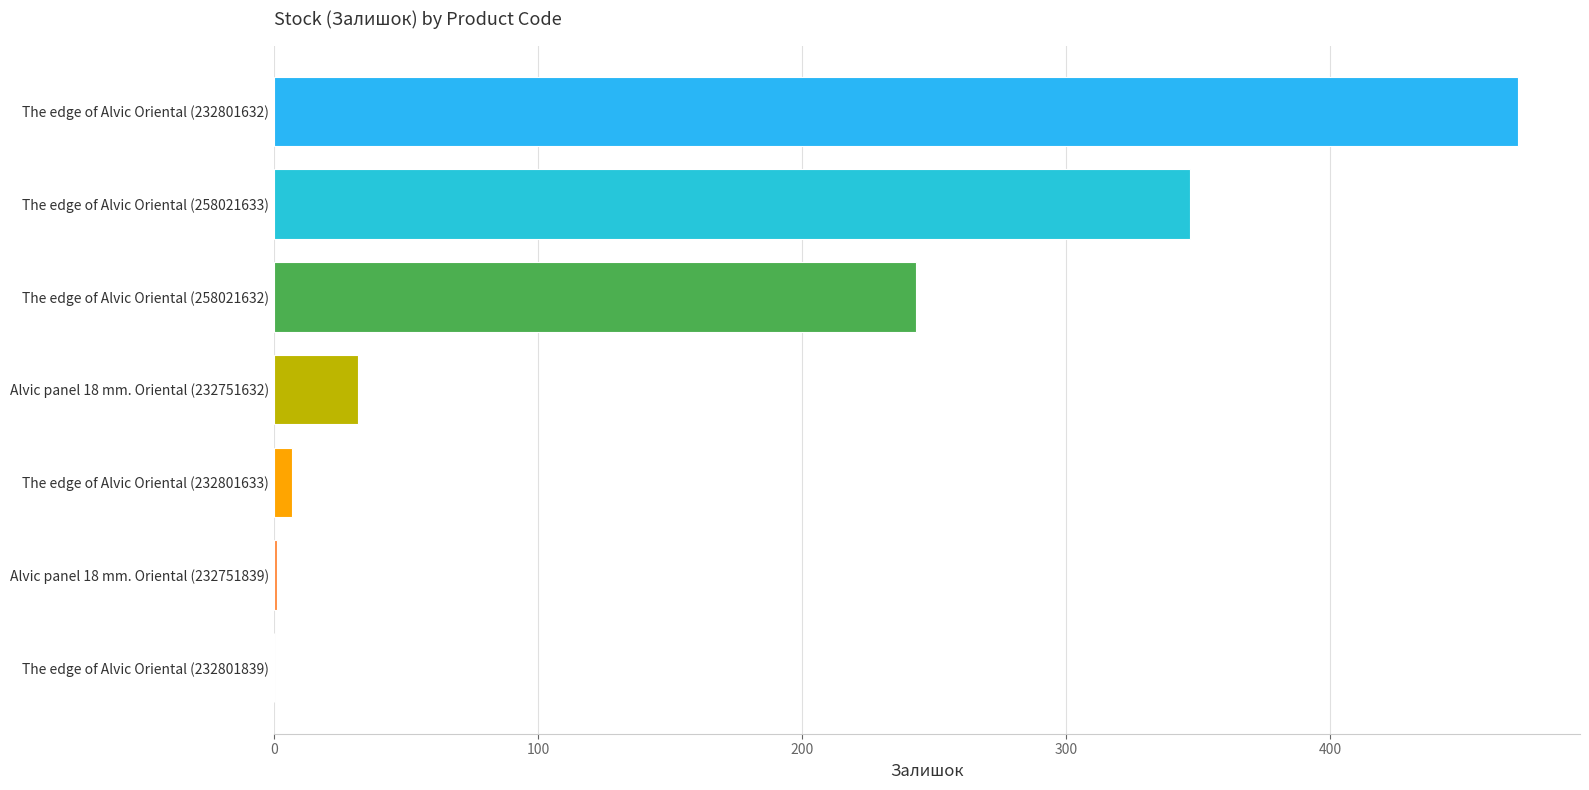

At which label is the value closest to 235?

The edge of Alvic Oriental (258021632)